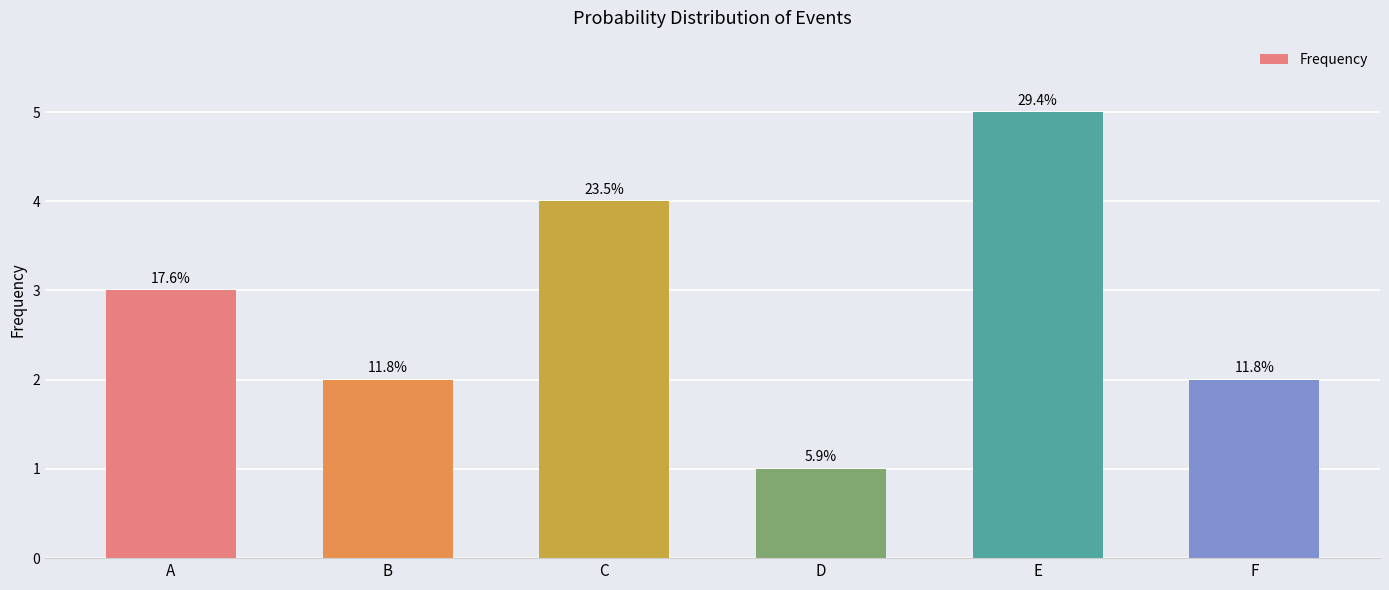

Are the bars horizontal?

No